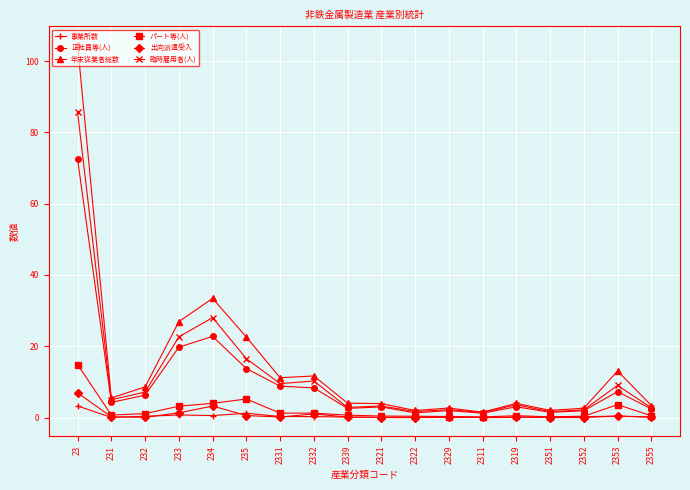

At how many categories does at least one series exceed 21?

4